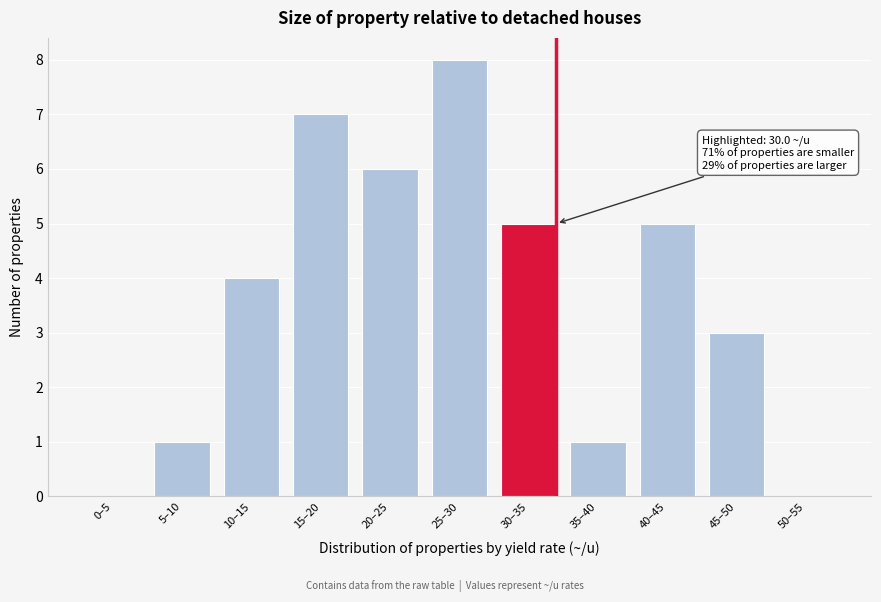

Reading left to right, list all the values displayed in this chart.

0–5=0	5–10=1	10–15=4	15–20=7	20–25=6	25–30=8	30–35=5	35–40=1	40–45=5	45–50=3	50–55=0